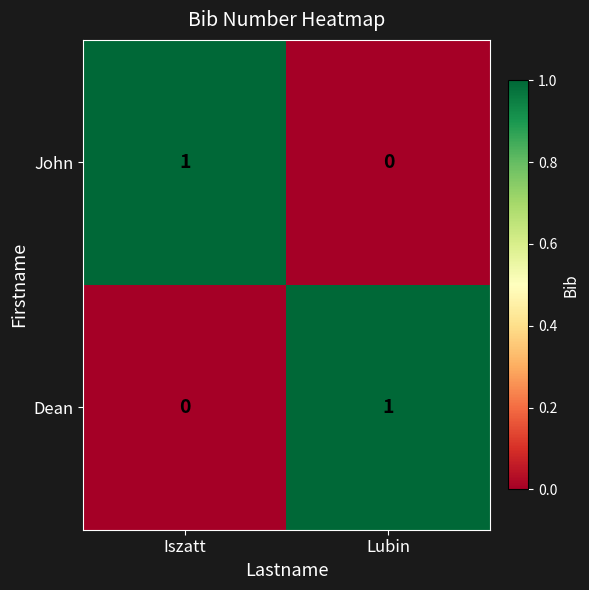

How many positive values does the John series have?

1